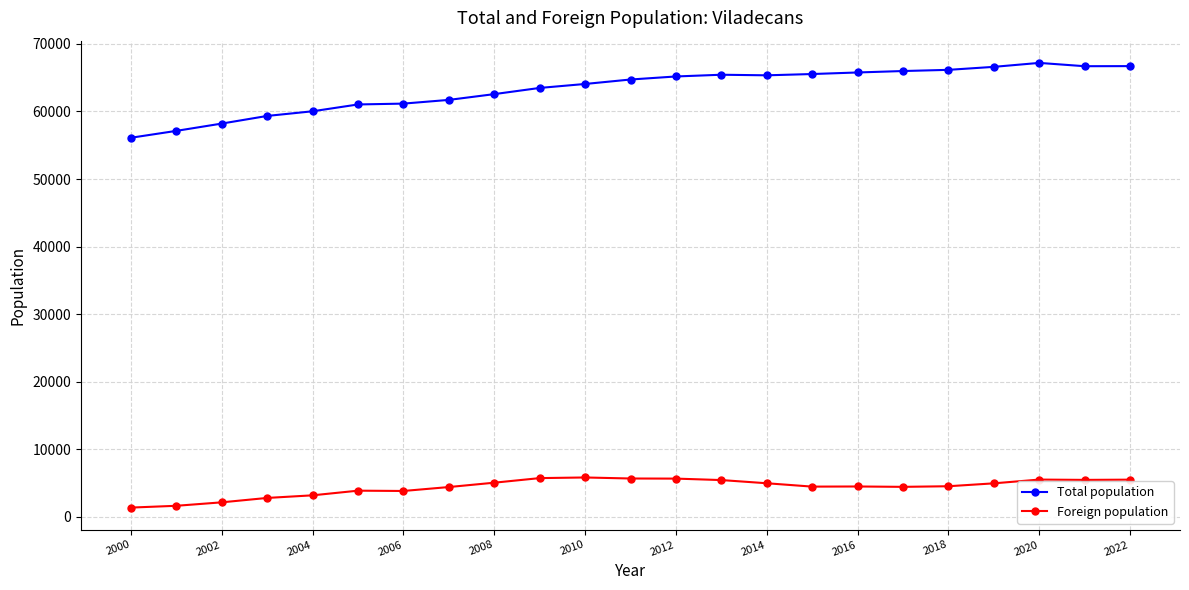

Rank the series by their average value, from lowest to highest.

Foreign population, Total population